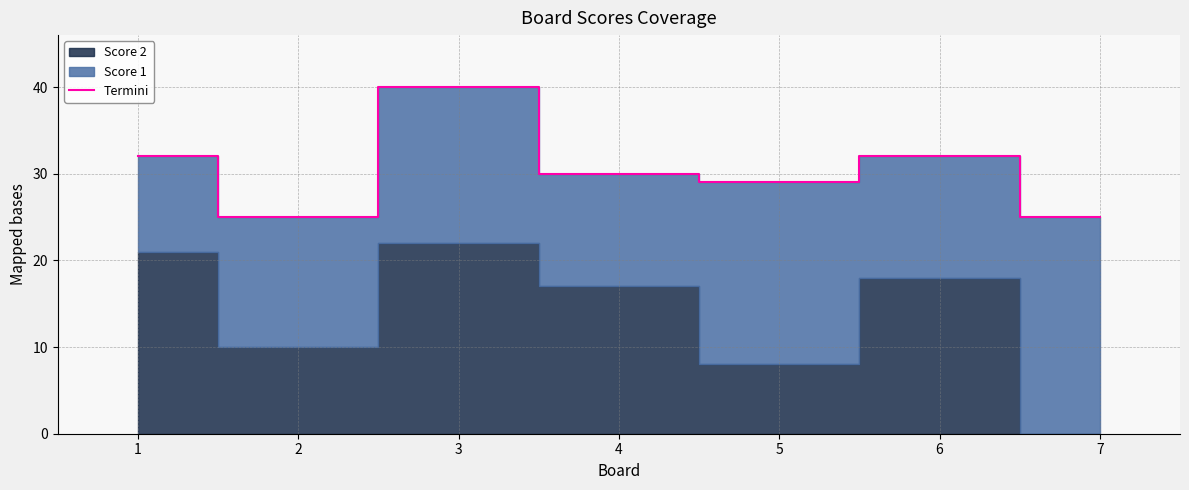

What is the change in value from 1 to 2?

-7